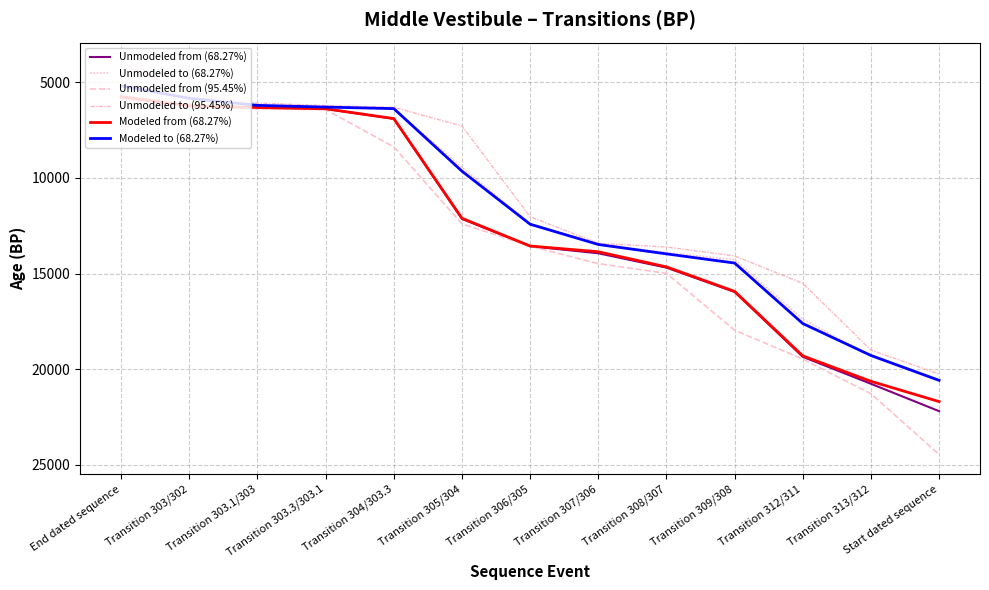

How many lines are shown in the chart?

6